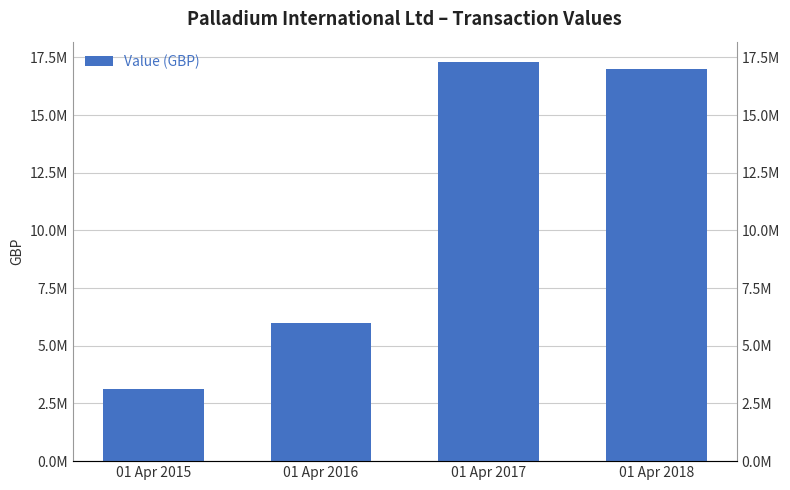

Reading left to right, extract all data points from this chart.

01 Apr 2015=3123163	01 Apr 2016=5969913	01 Apr 2017=17315068	01 Apr 2018=16997748